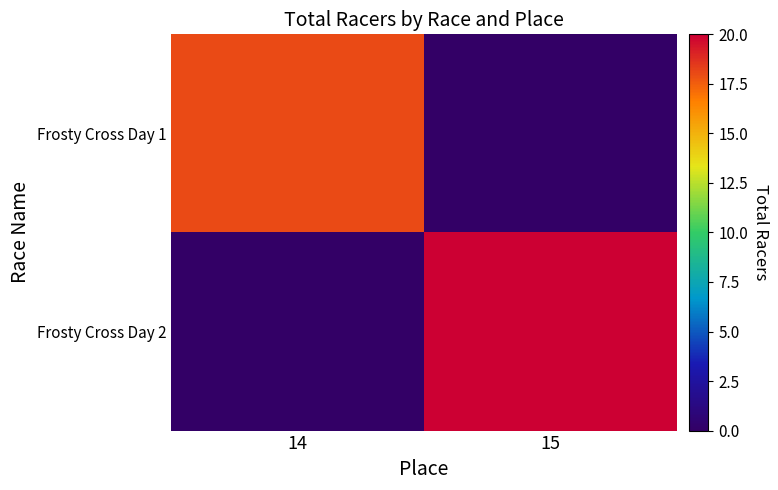

Reading left to right, what are all the values shown in this chart?

Frosty Cross Day 1: 14=18	15=0
Frosty Cross Day 2: 14=0	15=20